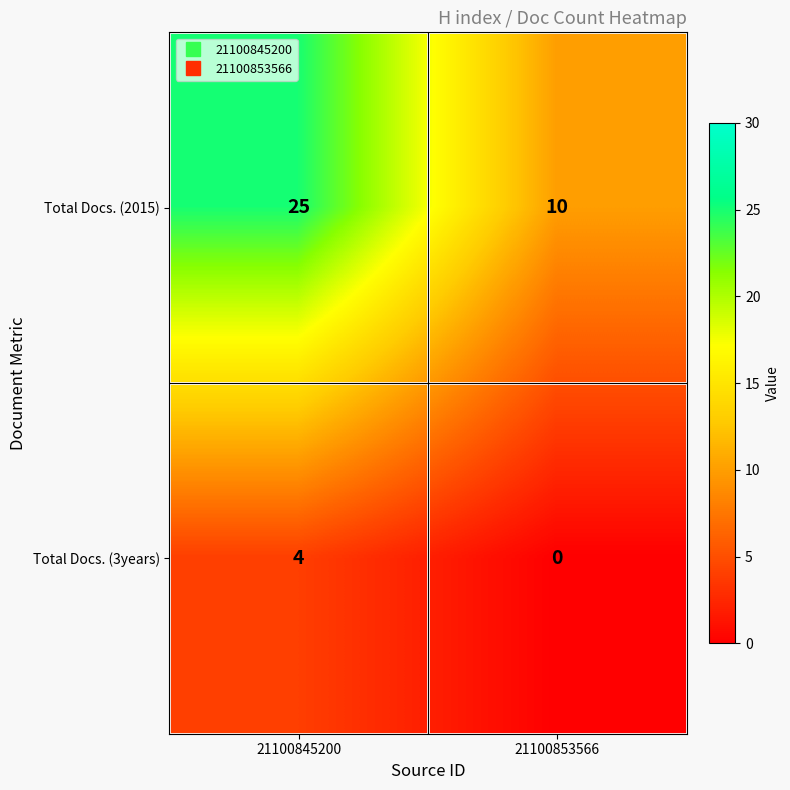

Reading left to right, extract all data points from this chart.

Total Docs. (2015): 21100845200=25	21100853566=10
Total Docs. (3years): 21100845200=4	21100853566=0